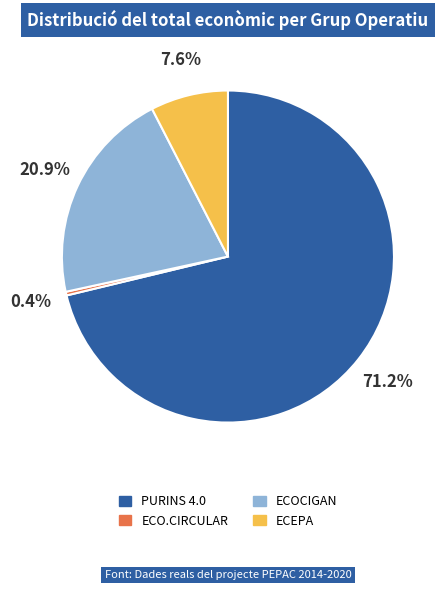

Which category accounts for the majority?

PURINS 4.0